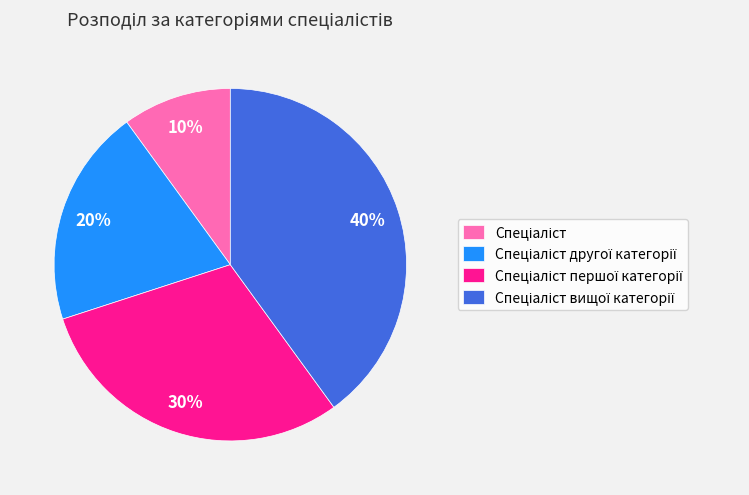

Is there a majority slice in this chart?

No